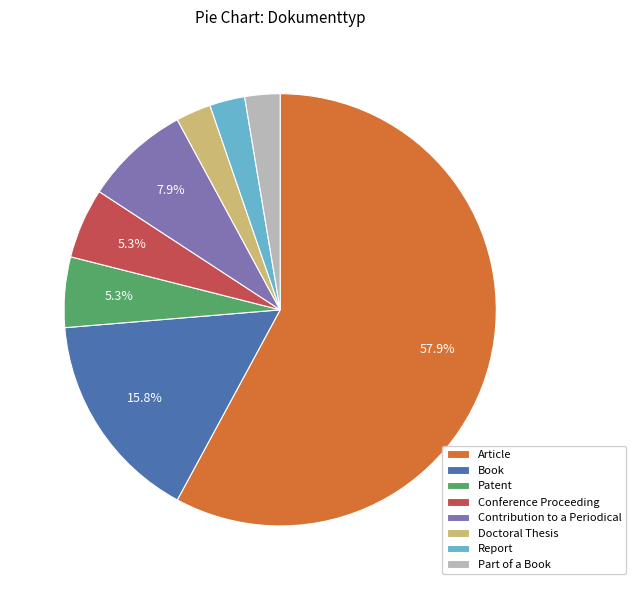

How many slices are in this pie chart?

8